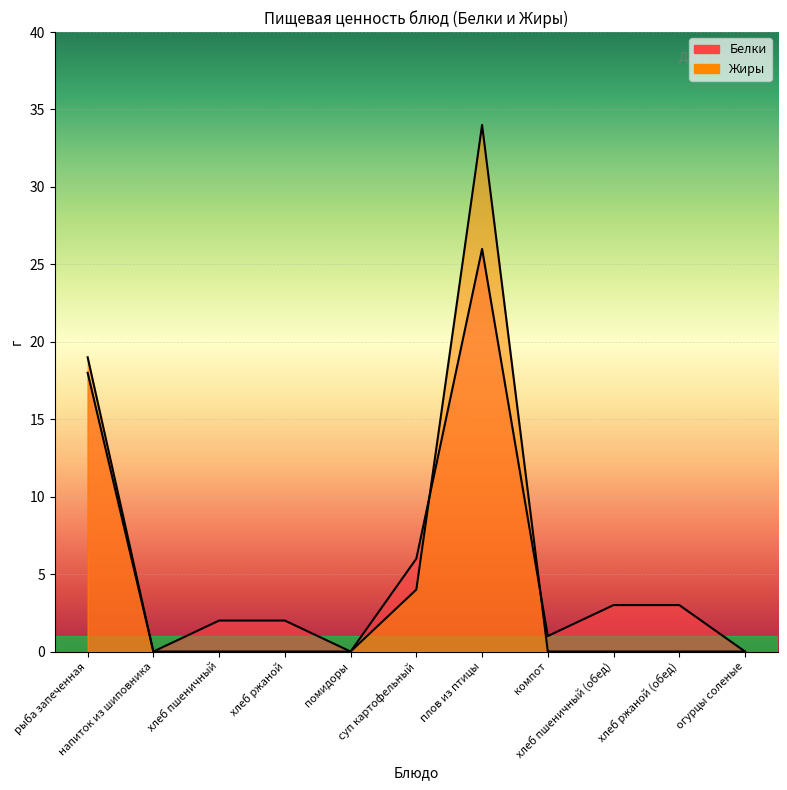

How many interior local peaks does the Жиры series have?

1